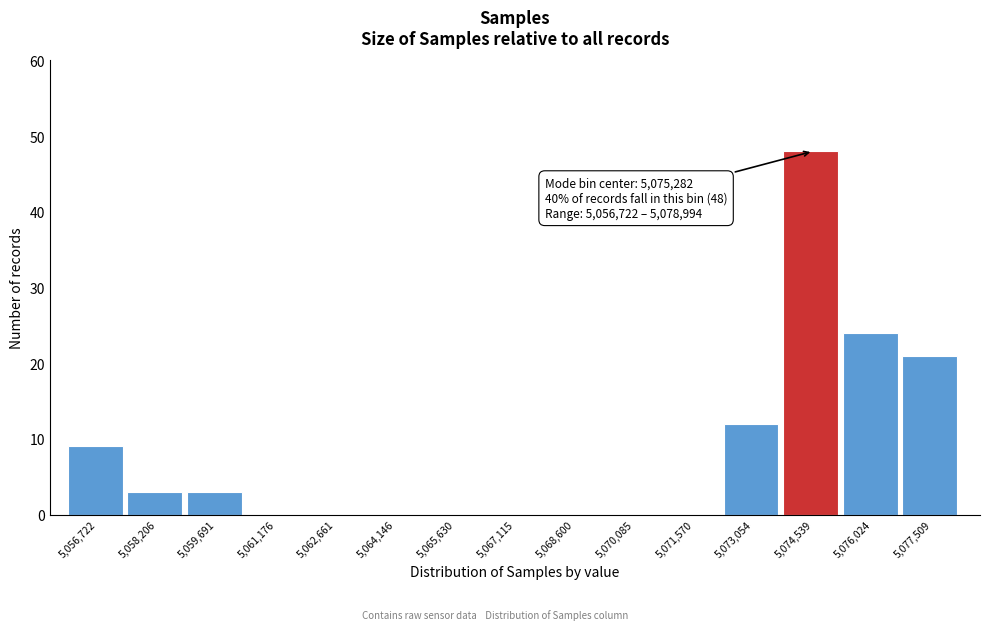

Reading left to right, extract all data points from this chart.

5,056,722=9	5,058,206=3	5,059,691=3	5,061,176=0	5,062,661=0	5,064,146=0	5,065,630=0	5,067,115=0	5,068,600=0	5,070,085=0	5,071,570=0	5,073,054=12	5,074,539=48	5,076,024=24	5,077,509=21